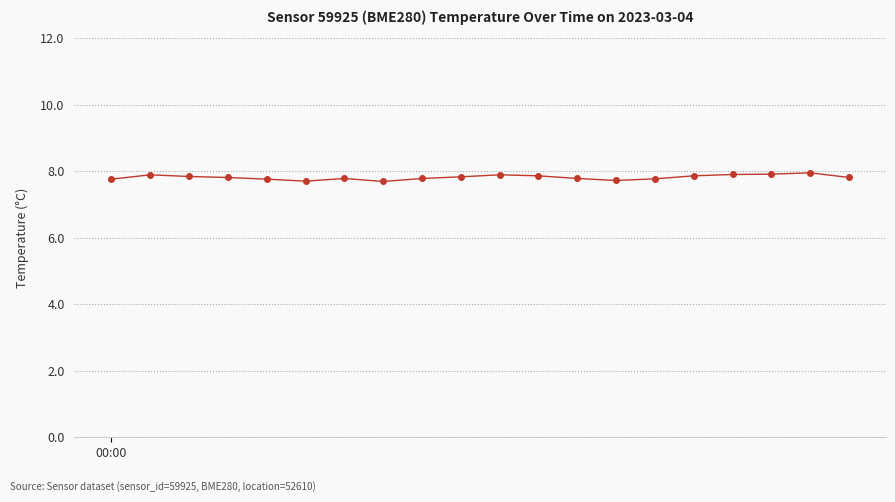

What is the average value?

7.8